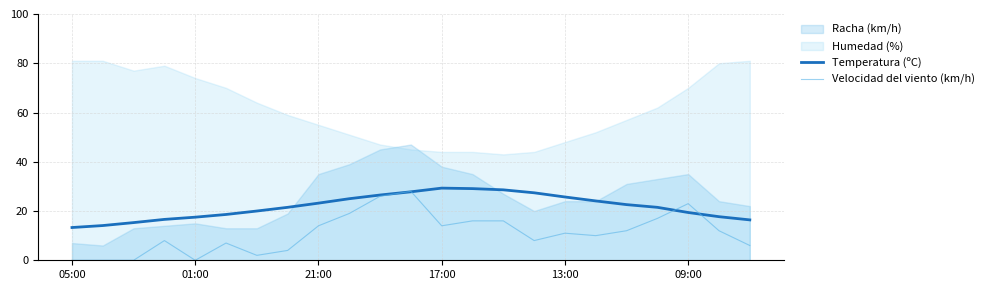

Between which two adjacent categories do Temperatura (ºC) and Velocidad del viento (km/h) first intersect?

10 and 11